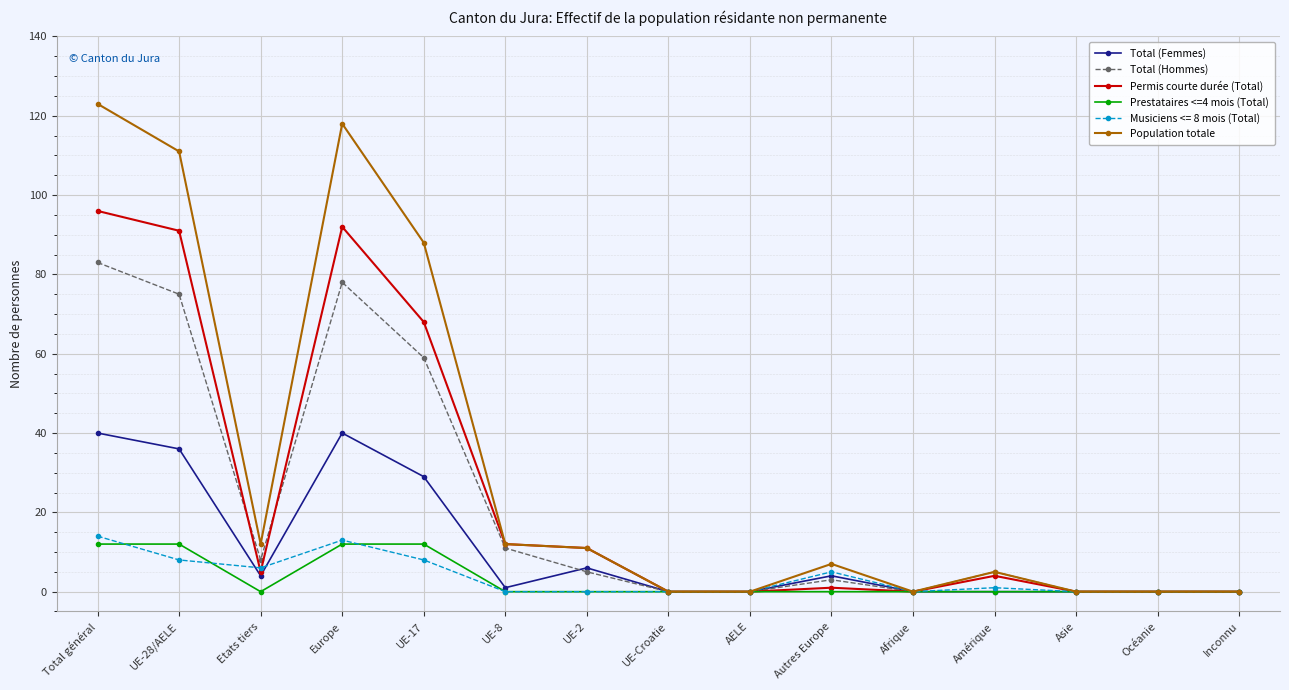

The value of Total (Hommes) at Etats tiers is 2. True or false?

False